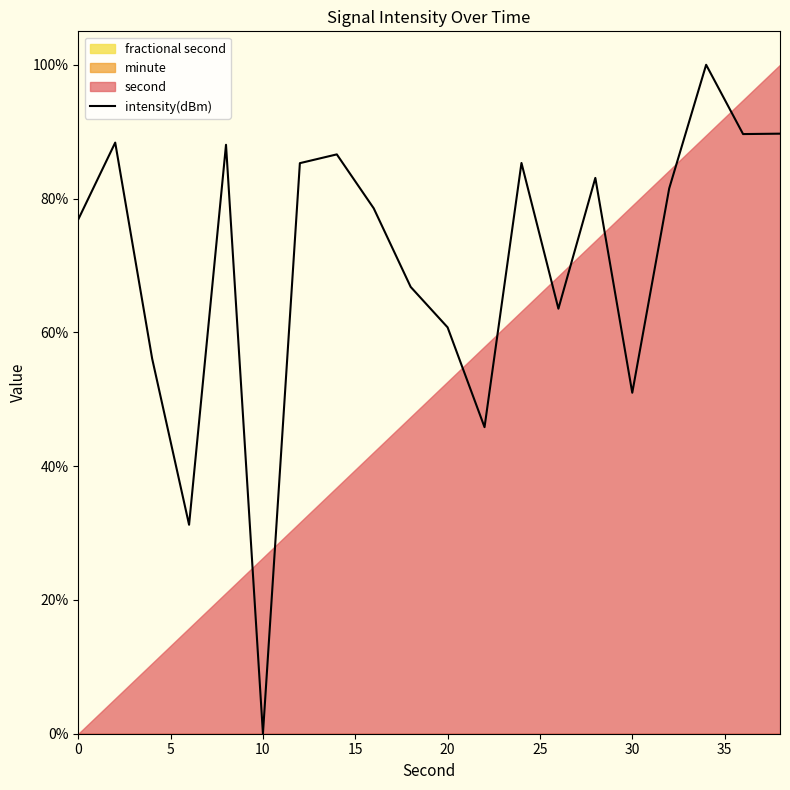

How many data points does each series have?

20